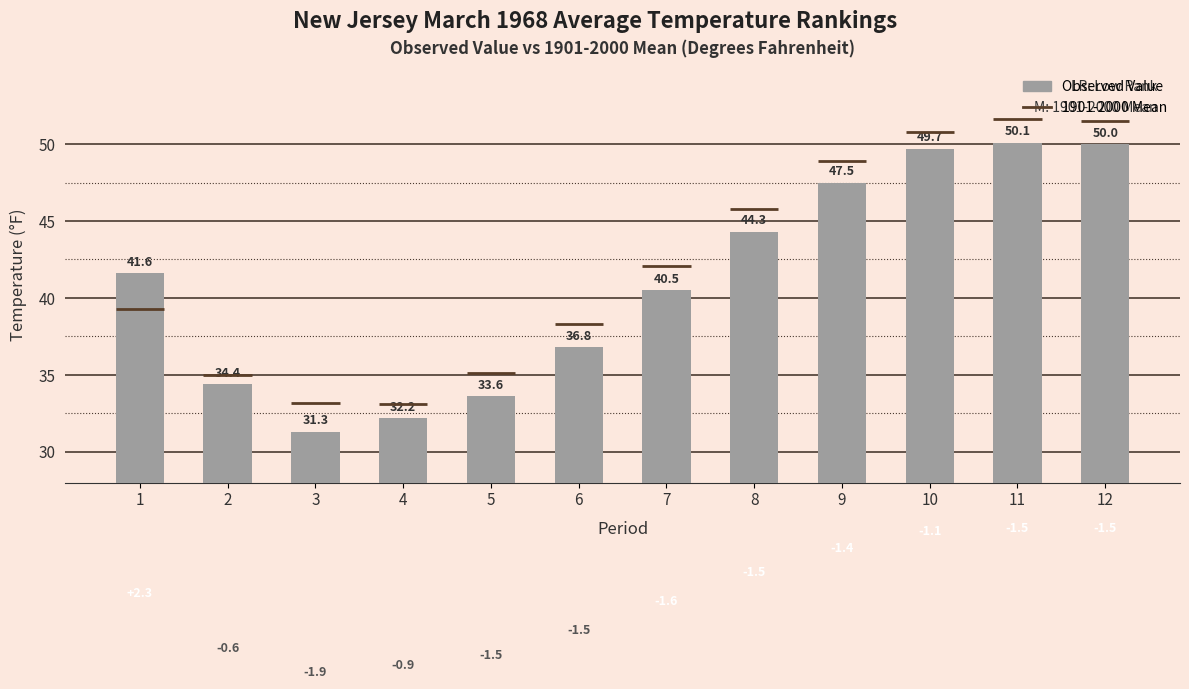

What is the difference between the second highest and second lowest values?

17.8